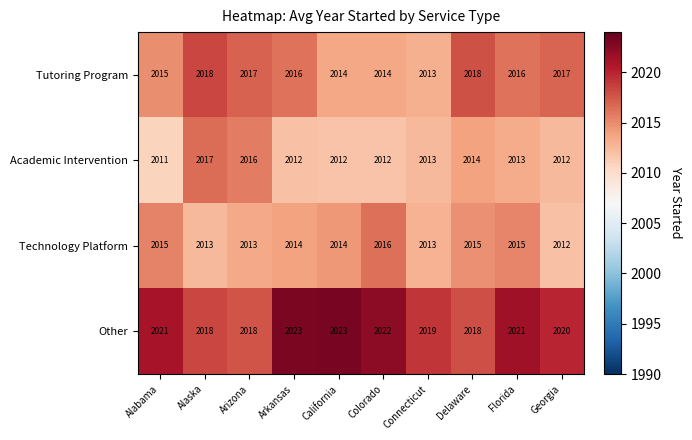

At Florida, list the series in order from smallest to largest.

Academic Intervention, Technology Platform, Tutoring Program, Other